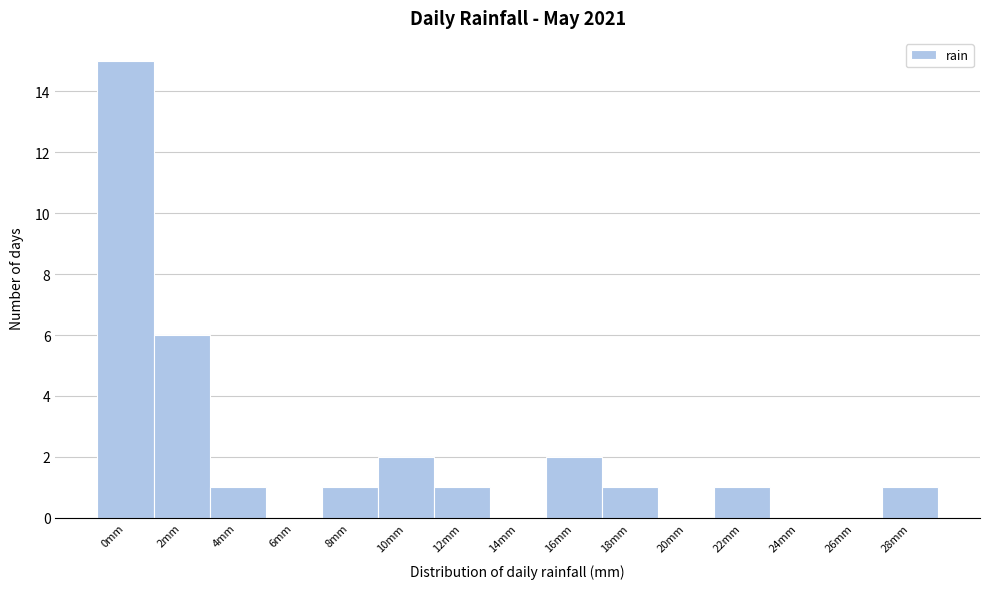

Reading left to right, transcribe all the data shown in this chart.

0mm=15	2mm=6	4mm=1	6mm=0	8mm=1	10mm=2	12mm=1	14mm=0	16mm=2	18mm=1	20mm=0	22mm=1	24mm=0	26mm=0	28mm=1